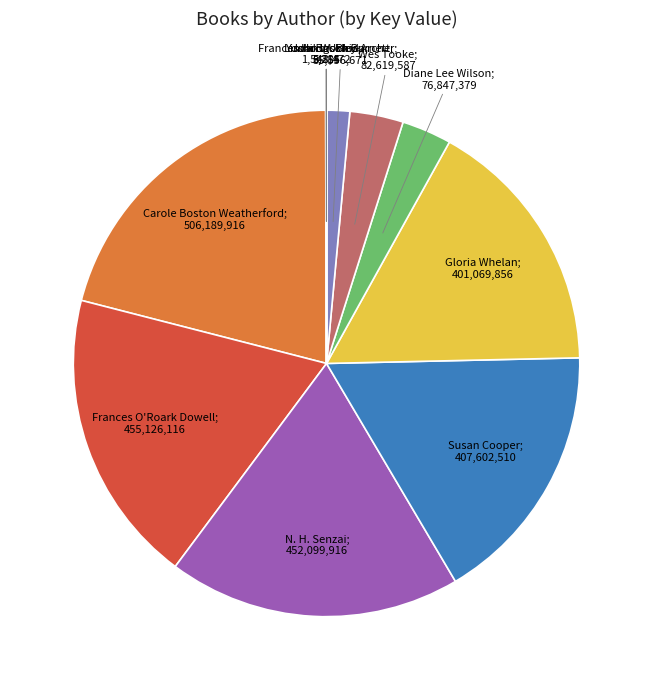

Is there any slice that represents more than half of the pie?

No